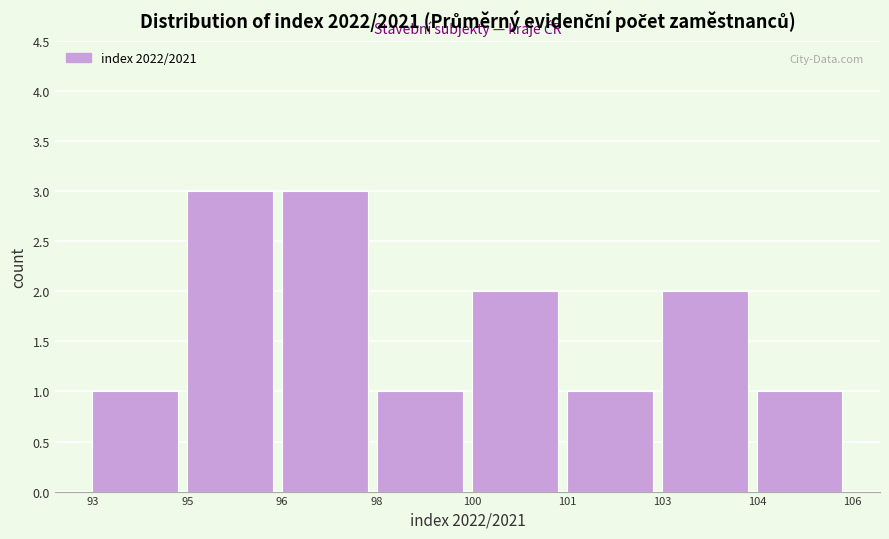

Reading left to right, list all the values displayed in this chart.

93=1	95=3	96=3	98=1	100=2	101=1	103=2	104=1